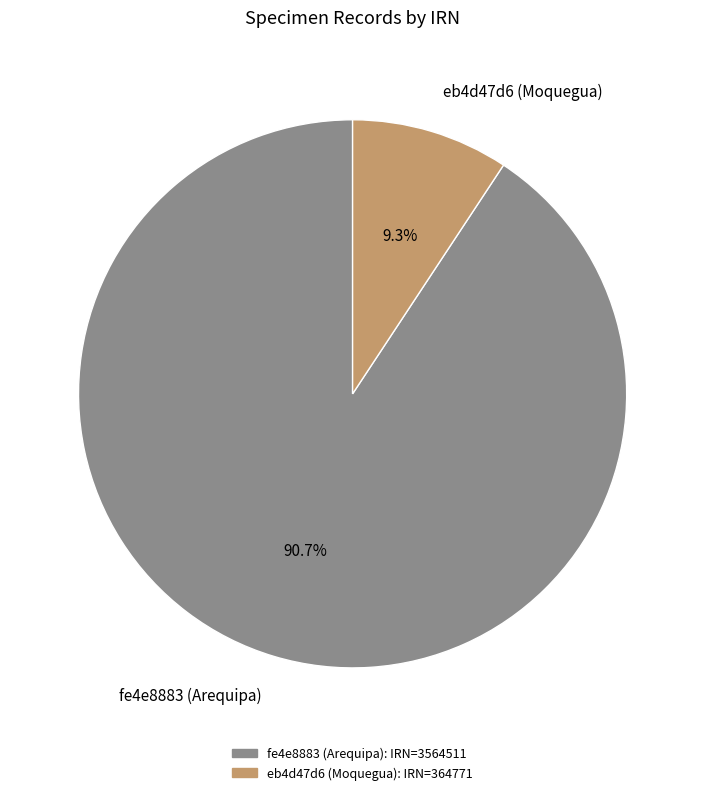

The fe4e8883 (Arequipa) slice represents 91% of the pie. True or false?

True